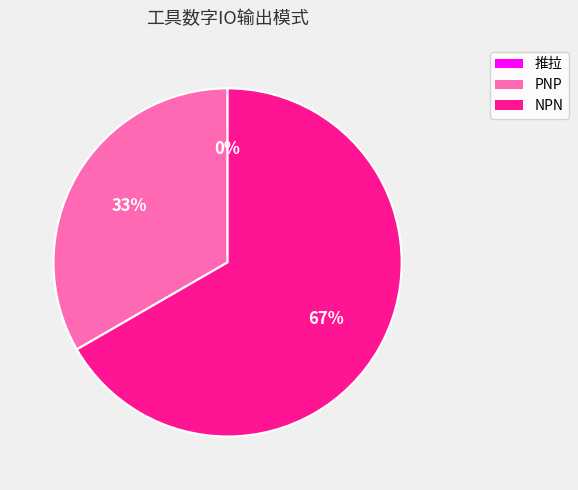

What percentage is the NPN slice, to the nearest percent?

67%